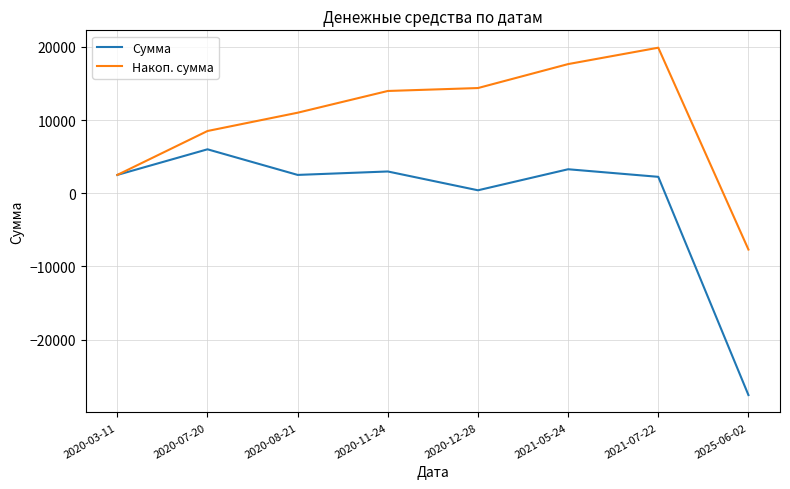

Between 2020-08-21 and 2021-07-22, which series saw the biggest shift?

Накоп. сумма